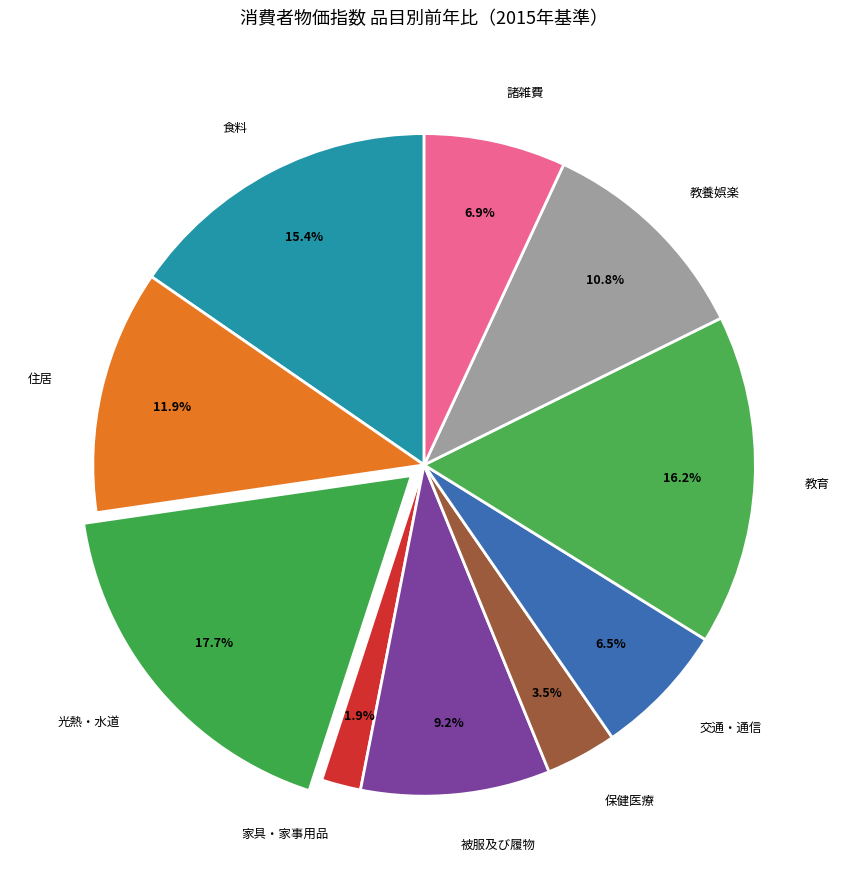

Does 教育 account for over 50% of the chart?

No